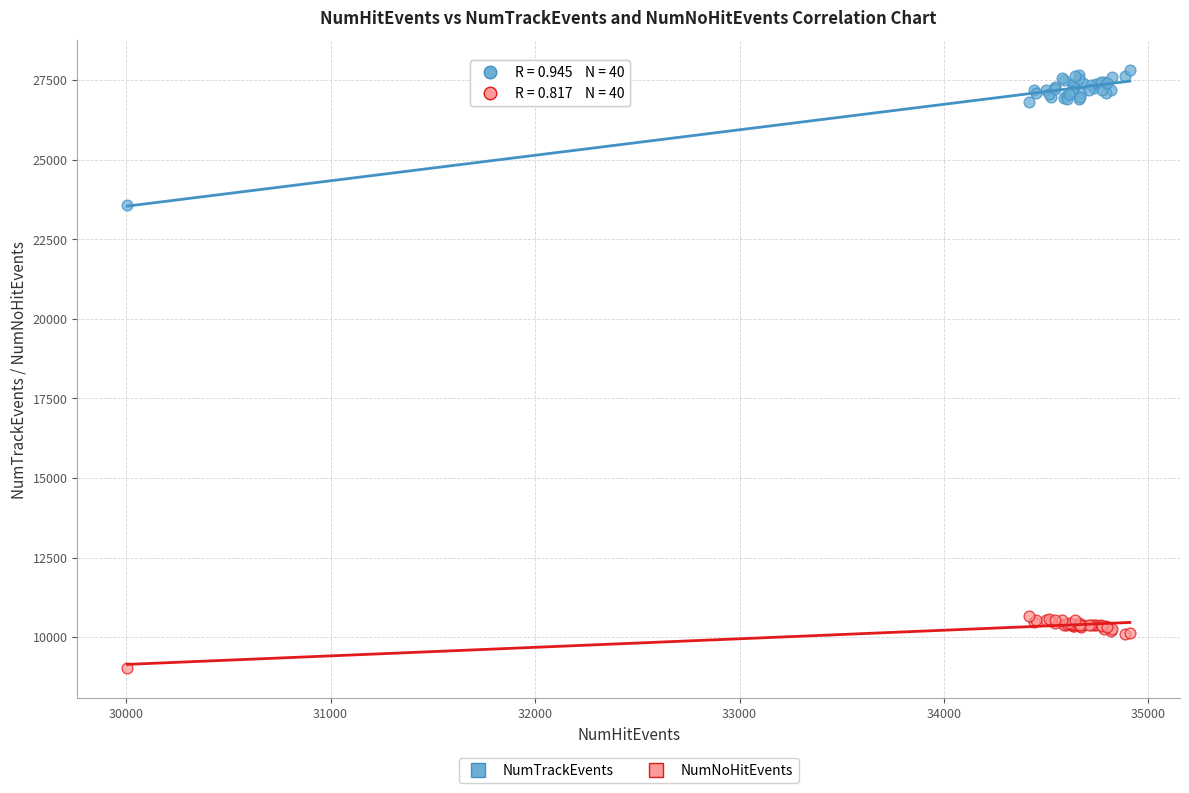

Across all series, what Y value is closest to 18414?

23573